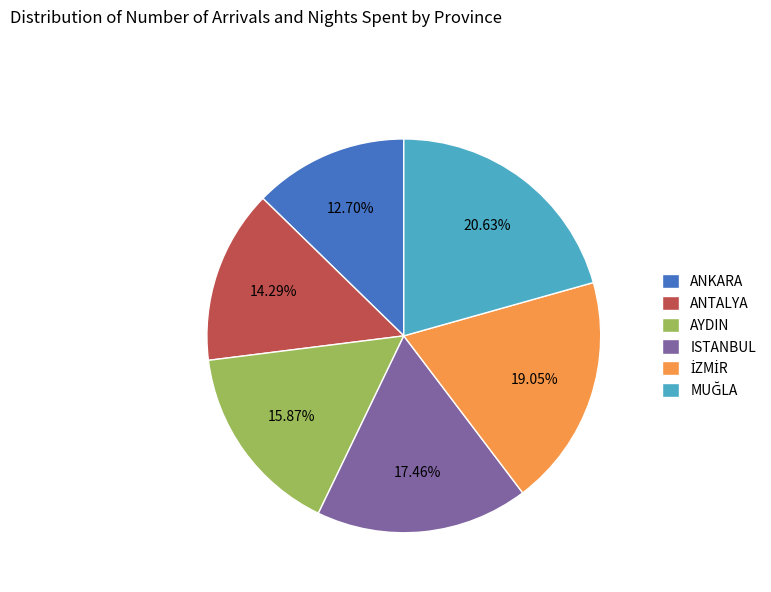

What is the smallest slice in the pie chart?

ANKARA